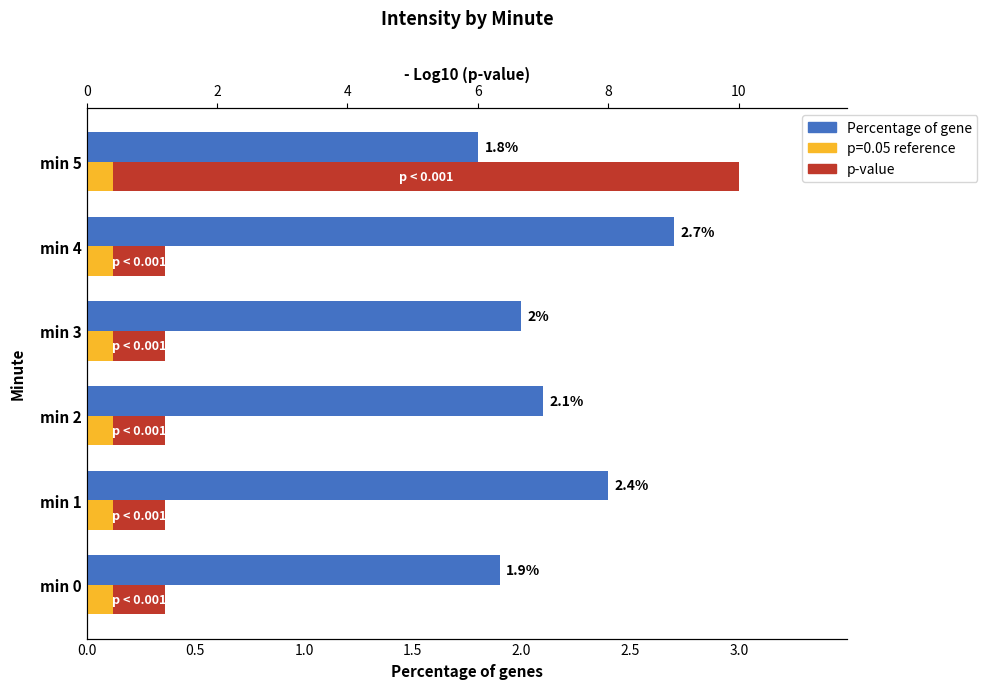

How many data points in Percentage of gene are above 2?

3